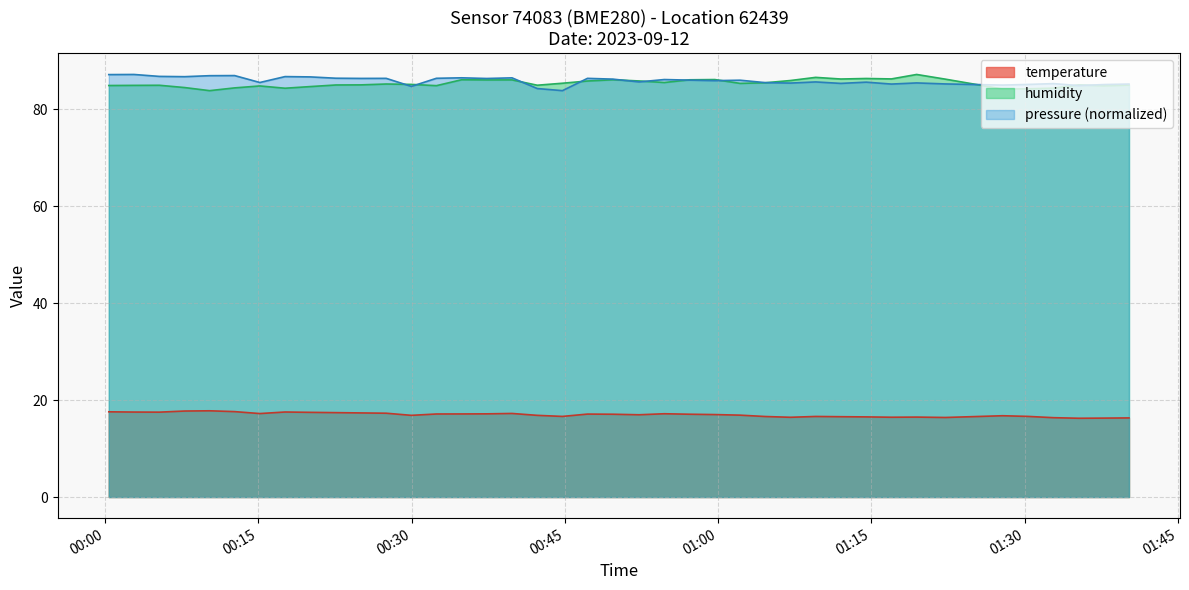

Does the chart have visible grid lines?

Yes